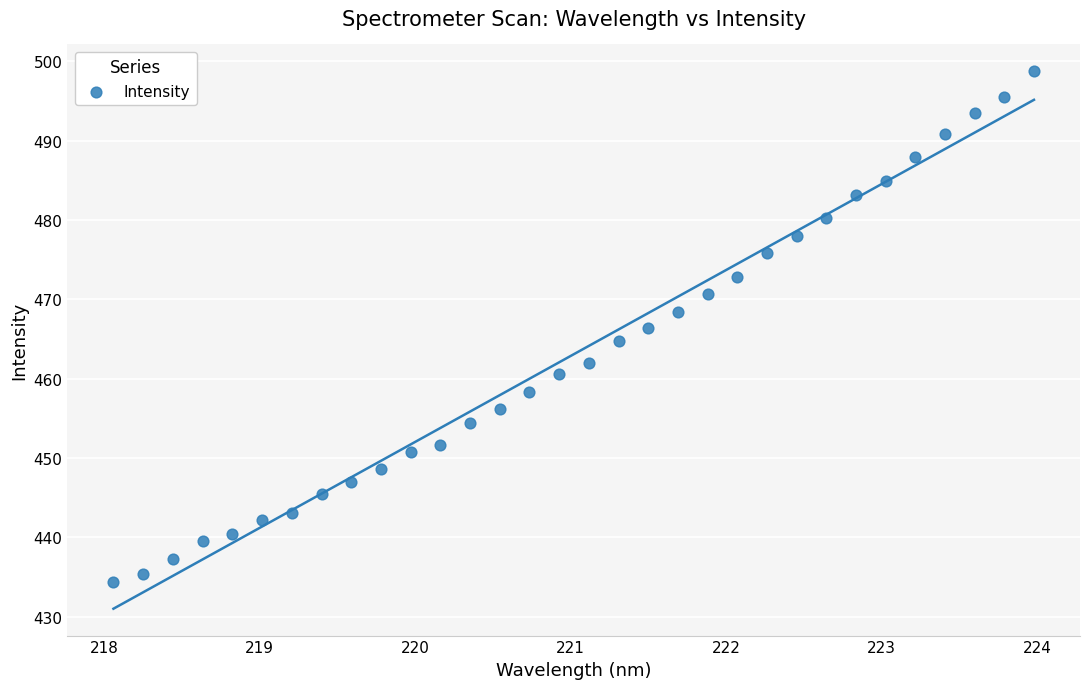

What is the range of X values (max minus min)?

5.9